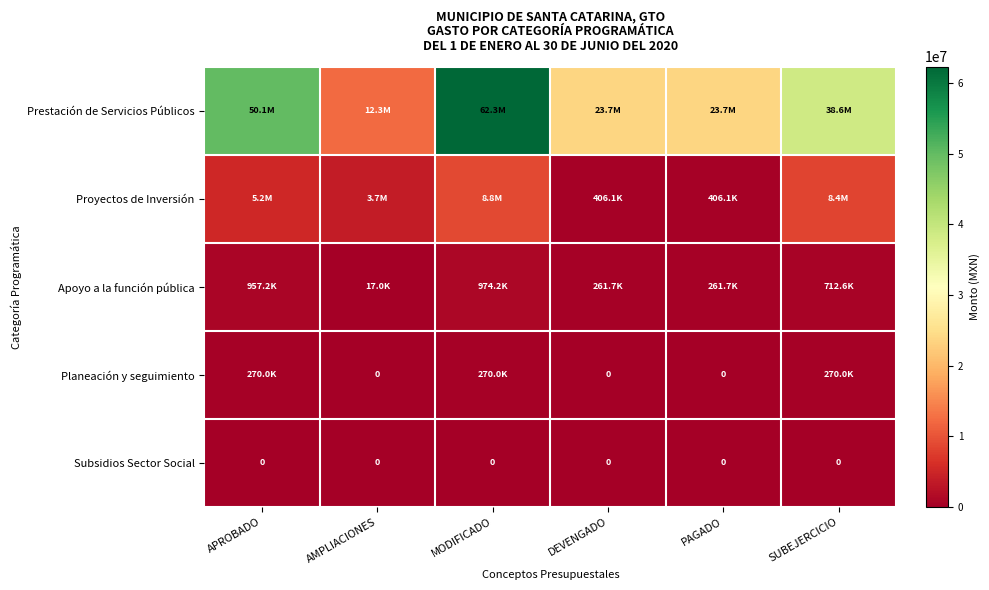

Which category has the lowest value in the Prestación de Servicios Públicos series?

AMPLIACIONES